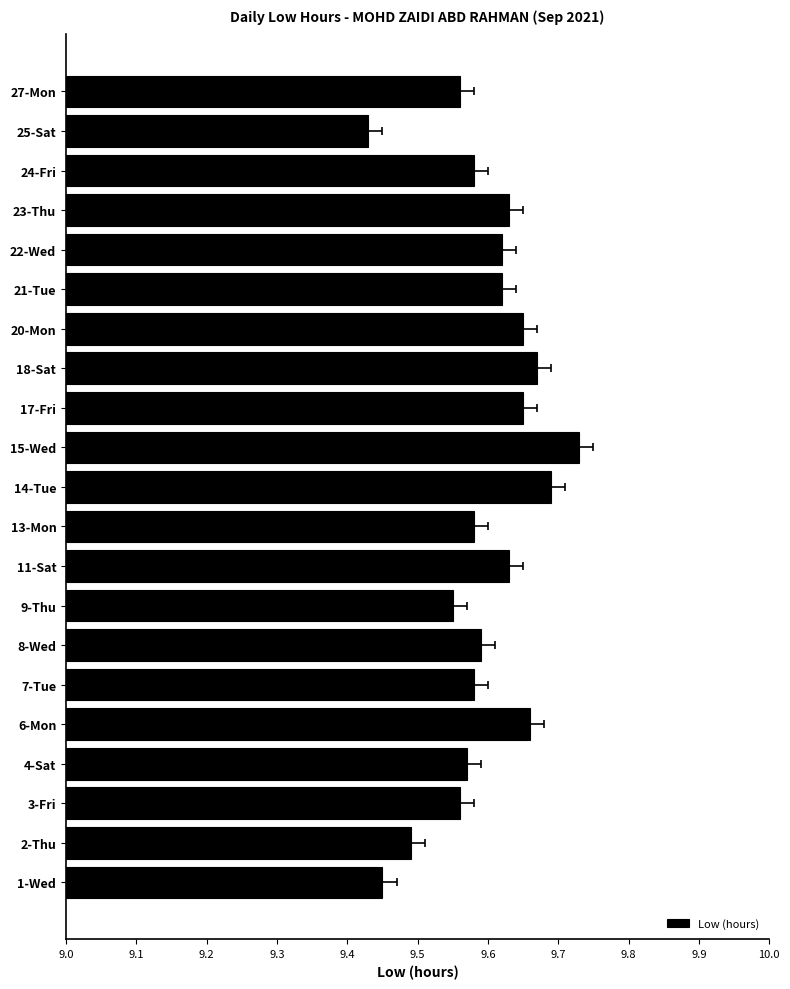

The chart shows a value of 9.5 at 2-Thu. True or false?

True